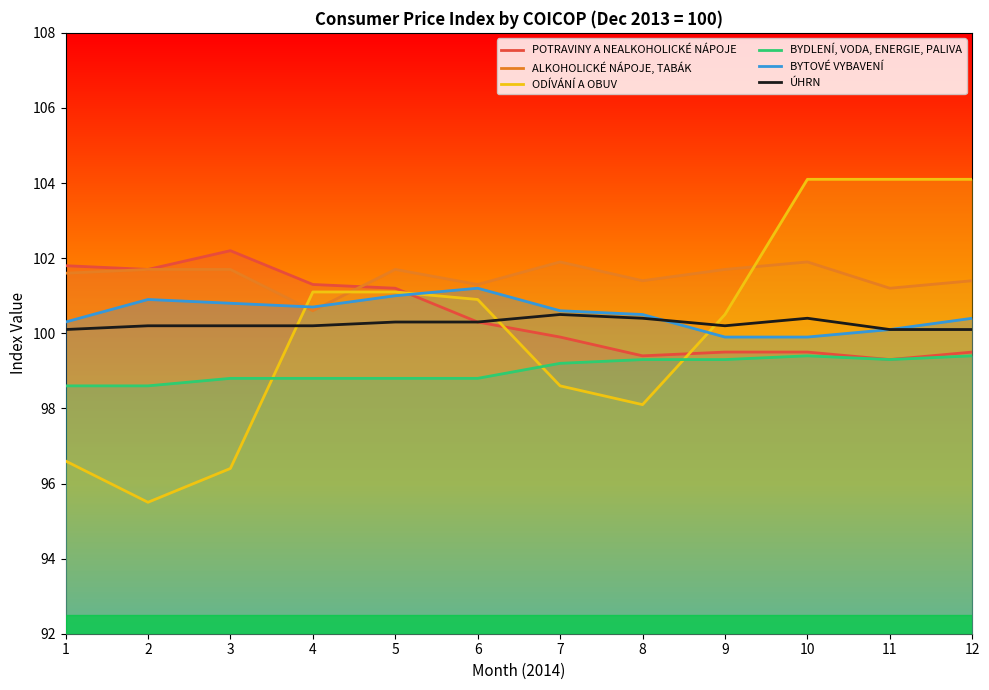

At which label is POTRAVINY A NEALKOHOLICKÉ NÁPOJE closest to 100?

7